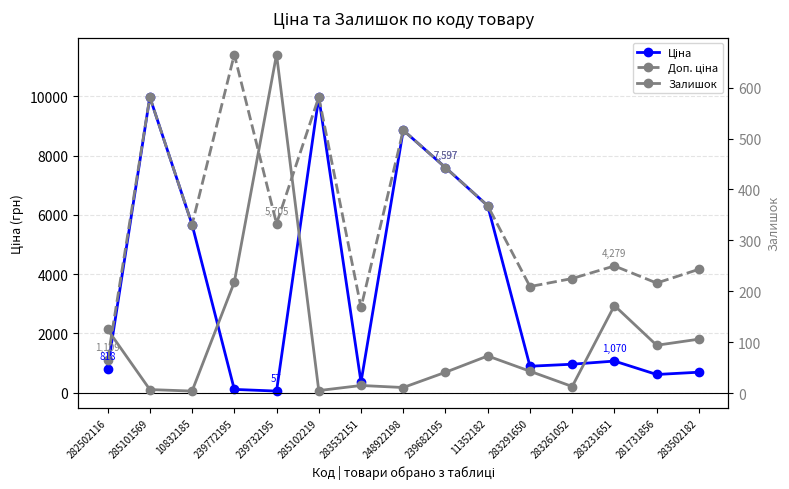

Which category has the lowest value in the Залишок series?

10832185